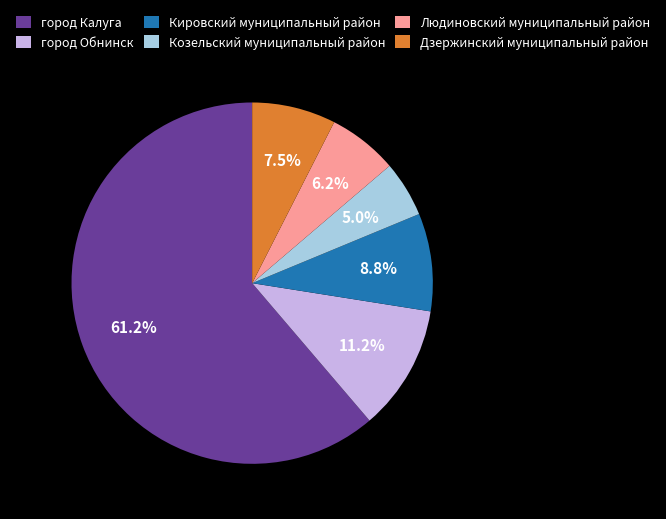

Which slice is the largest?

город Калуга